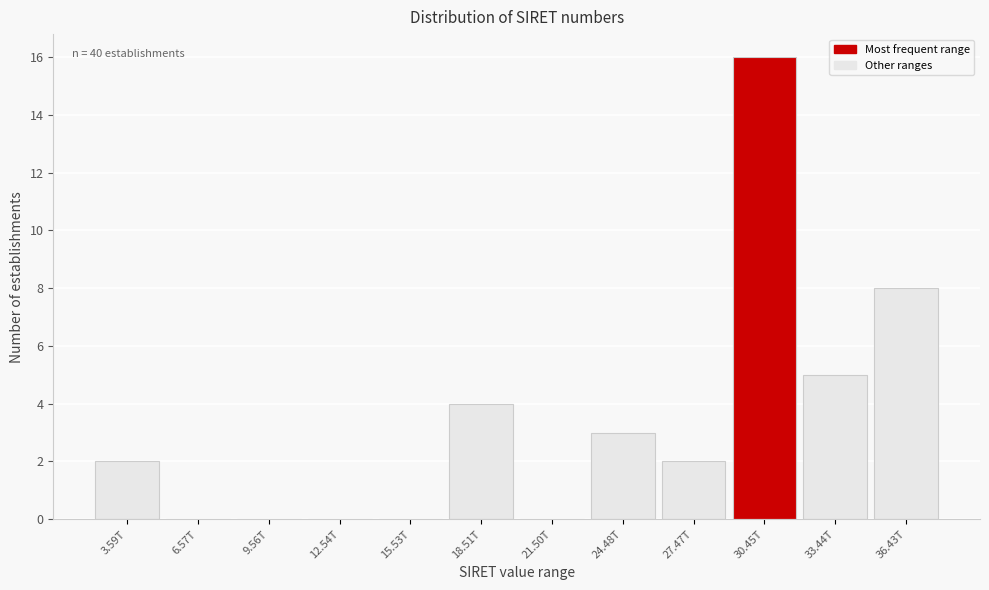

Reading left to right, extract all data points from this chart.

3.59T=2	6.57T=0	9.56T=0	12.54T=0	15.53T=0	18.51T=4	21.50T=0	24.48T=3	27.47T=2	30.45T=16	33.44T=5	36.43T=8